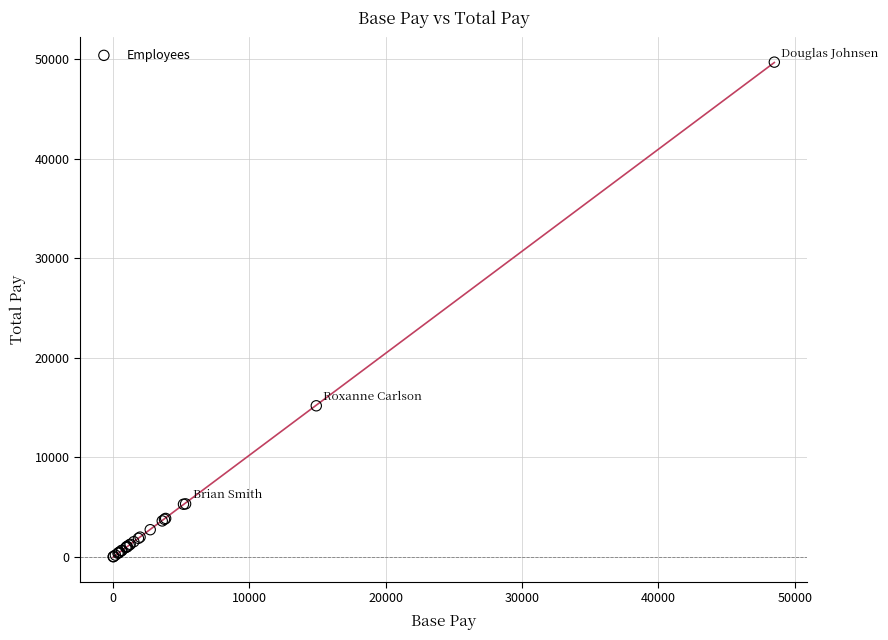

What Y value in the scatter plot is closest to 24856?

15176.0